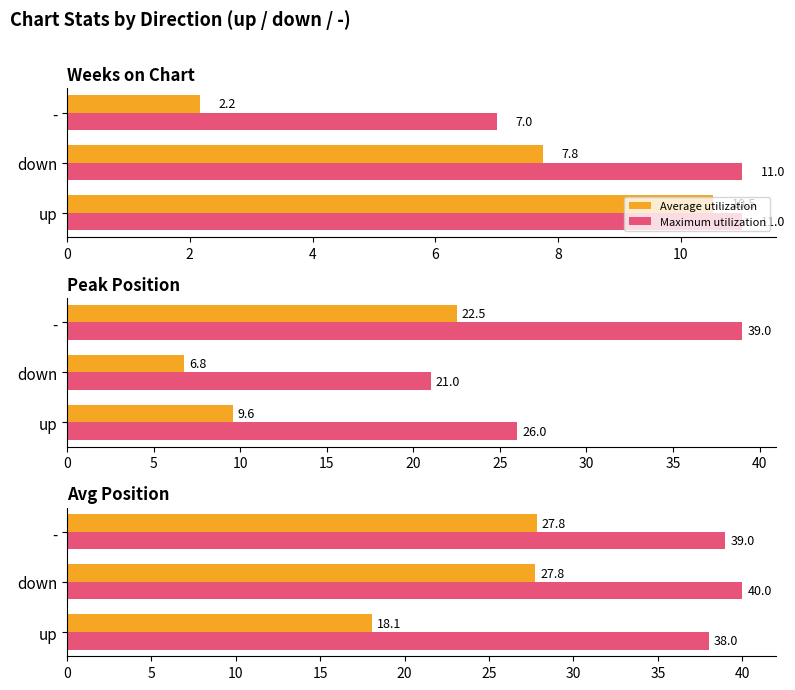

Is it true that Maximum utilization equals 66.3 at down?

False